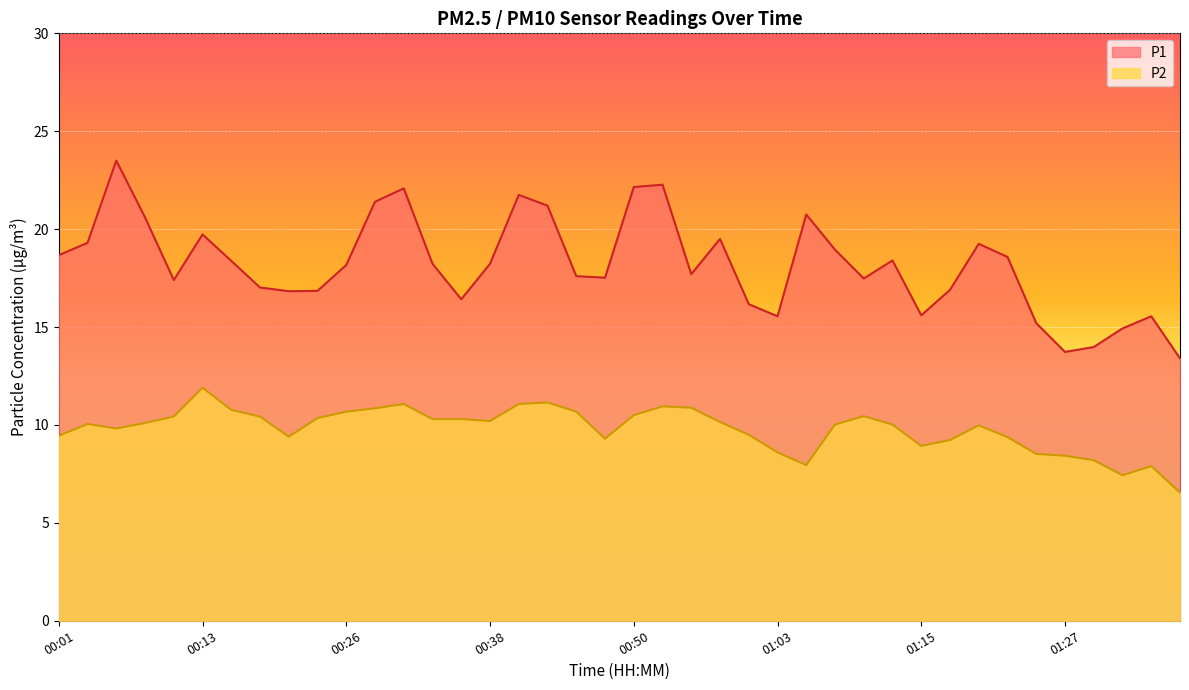

Reading right to left, list all the values displayed in this chart.

P1: 01:37=13.4	01:35=15.6	01:32=14.9	01:30=14.0	01:27=13.7	01:25=15.2	01:22=18.6	01:20=19.2	01:17=16.9	01:15=15.6	01:12=18.4	01:10=17.5	01:08=18.9	01:05=20.8	01:03=15.6	01:00=16.2	00:58=19.5	00:55=17.7	00:53=22.3	00:50=22.1	00:48=17.5	00:45=17.6	00:43=21.2	00:41=21.8	00:38=18.2	00:36=16.4	00:33=18.2	00:31=22.1	00:28=21.4	00:26=18.2	00:23=16.9	00:21=16.8	00:18=17.0	00:16=18.4	00:13=19.7	00:11=17.4	00:08=20.6	00:06=23.5	00:03=19.3	00:01=18.7
P2: 01:37=6.5	01:35=7.9	01:32=7.4	01:30=8.2	01:27=8.4	01:25=8.5	01:22=9.4	01:20=10.0	01:17=9.2	01:15=8.9	01:12=10.0	01:10=10.4	01:08=10.0	01:05=8.0	01:03=8.6	01:00=9.5	00:58=10.2	00:55=10.9	00:53=10.9	00:50=10.5	00:48=9.3	00:45=10.7	00:43=11.2	00:41=11.1	00:38=10.2	00:36=10.3	00:33=10.3	00:31=11.1	00:28=10.8	00:26=10.7	00:23=10.3	00:21=9.4	00:18=10.4	00:16=10.8	00:13=11.9	00:11=10.4	00:08=10.1	00:06=9.8	00:03=10.1	00:01=9.4